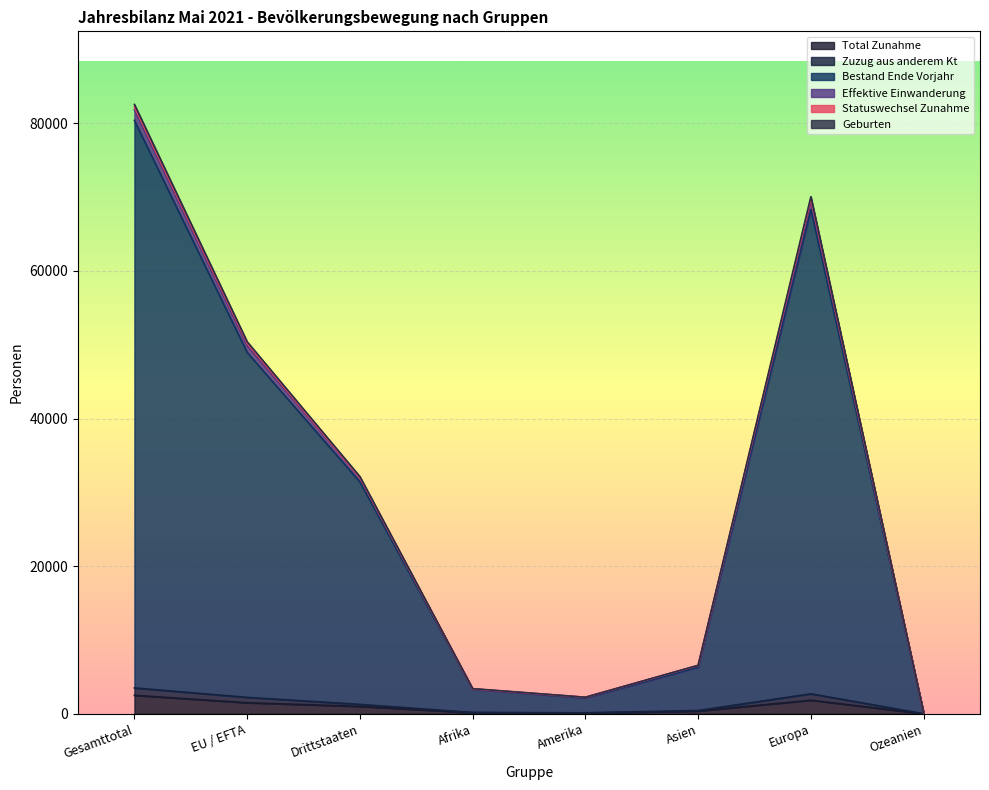

What is the difference between the highest and lowest values at Asien?

6198